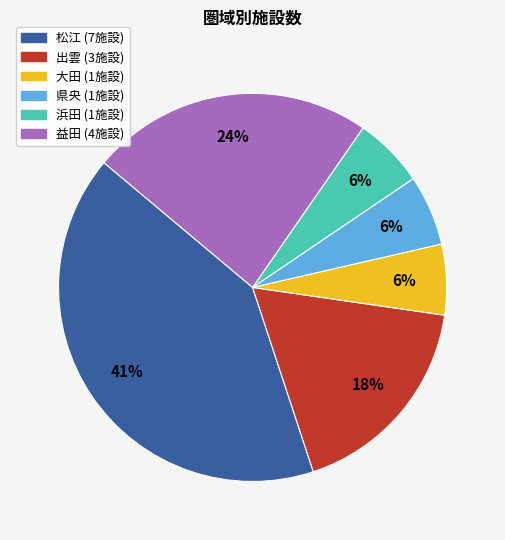

What percentage is the 県央 slice, to the nearest percent?

6%